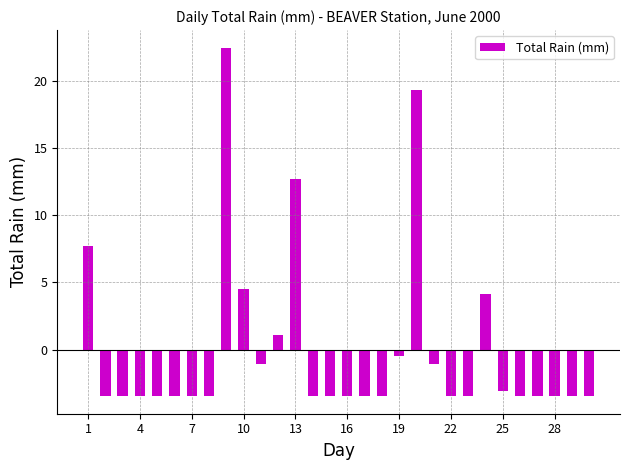

Reading left to right, list all the values displayed in this chart.

7.7	-3.5	-3.5	-3.5	-3.5	-3.5	-3.5	-3.5	22.5	4.5	-1.1	1.1	12.7	-3.5	-3.5	-3.5	-3.5	-3.5	-0.5	19.3	-1.1	-3.5	-3.5	4.1	-3.1	-3.5	-3.5	-3.5	-3.5	-3.5